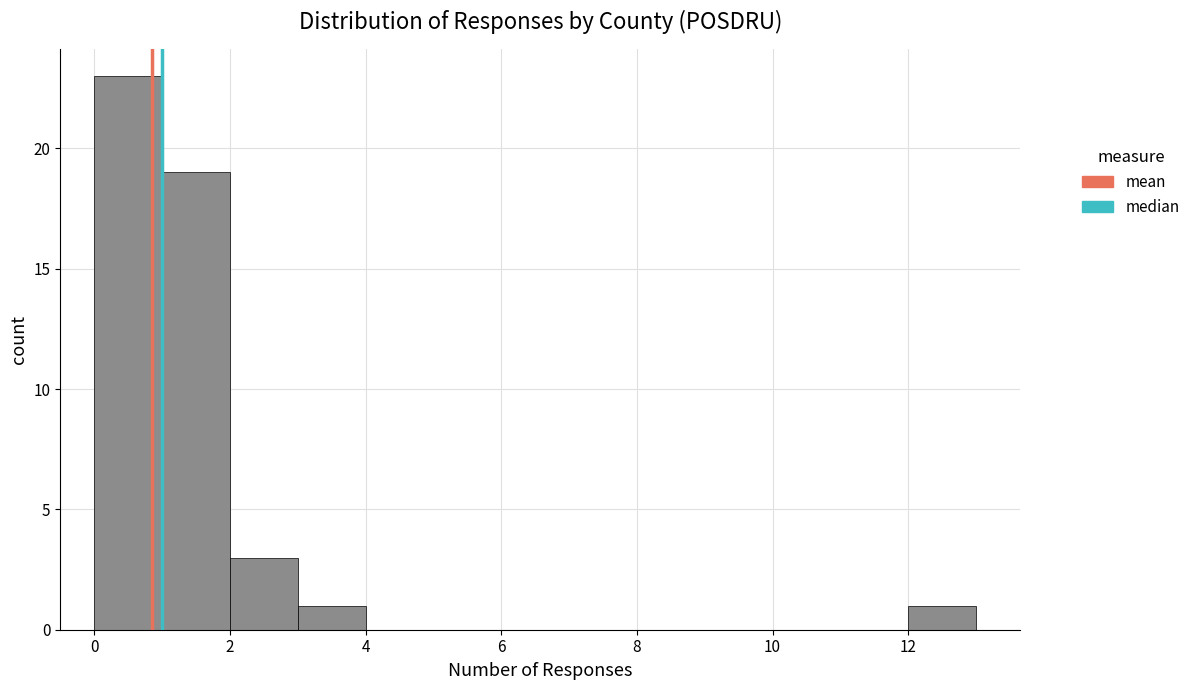

Reading left to right, transcribe this chart: for each bar, give the range it covers on the x-axis and its height. The values are not printed on the chart, so give them approximately, as read against the axis.

0 to 1: 23
1 to 2: 19
2 to 3: 3
3 to 4: 1
4 to 5: 0
5 to 6: 0
6 to 7: 0
7 to 8: 0
8 to 9: 0
9 to 10: 0
10 to 11: 0
11 to 12: 0
12 to 13: 1